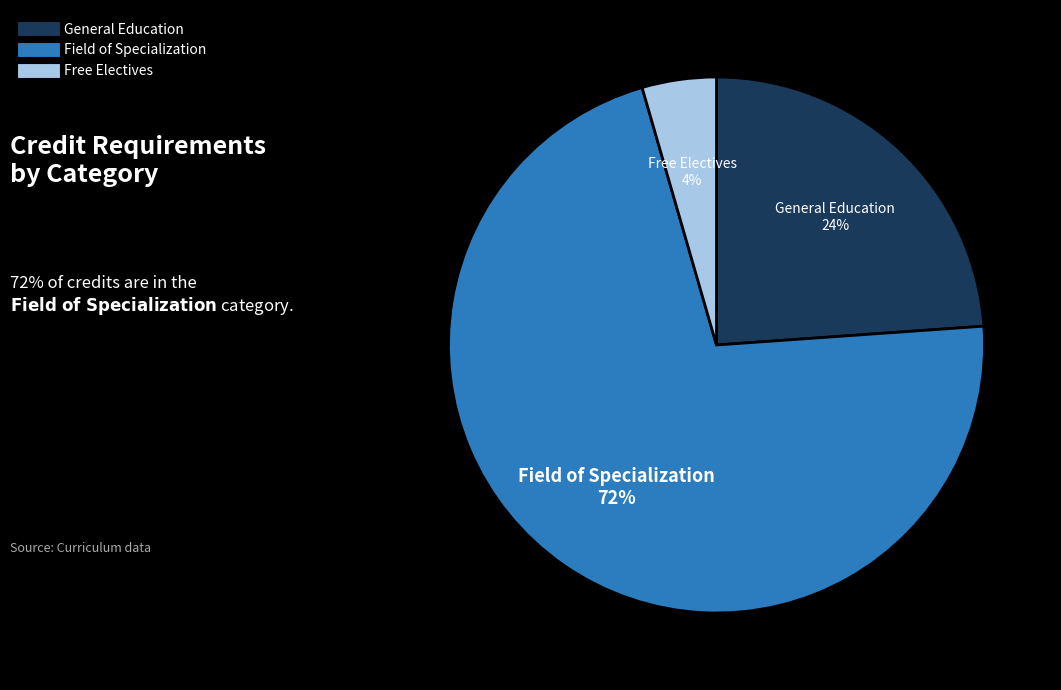

What is the smallest slice in the pie chart?

Free Electives